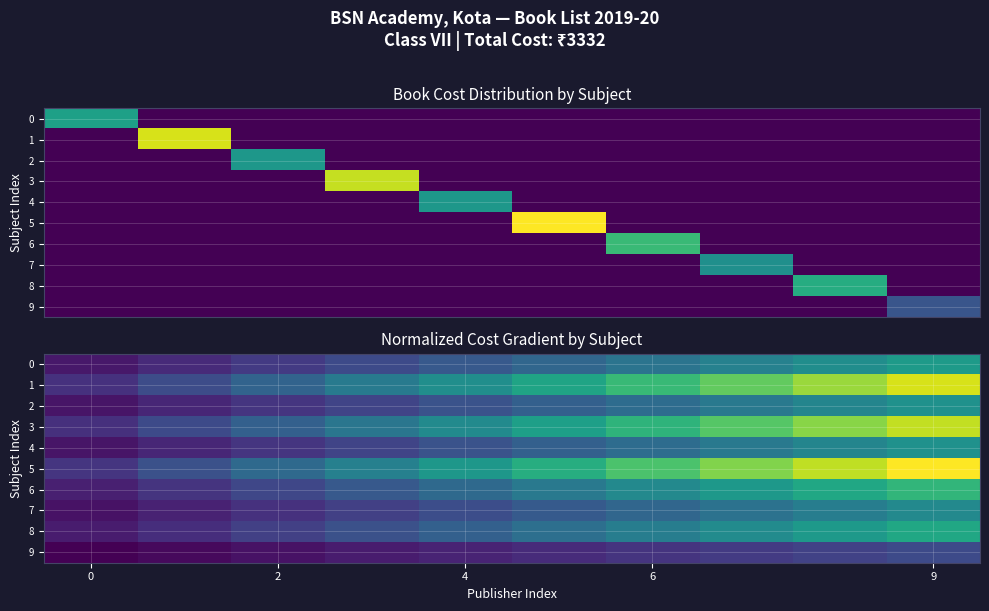

At how many categories does at least one series exceed 0?

10